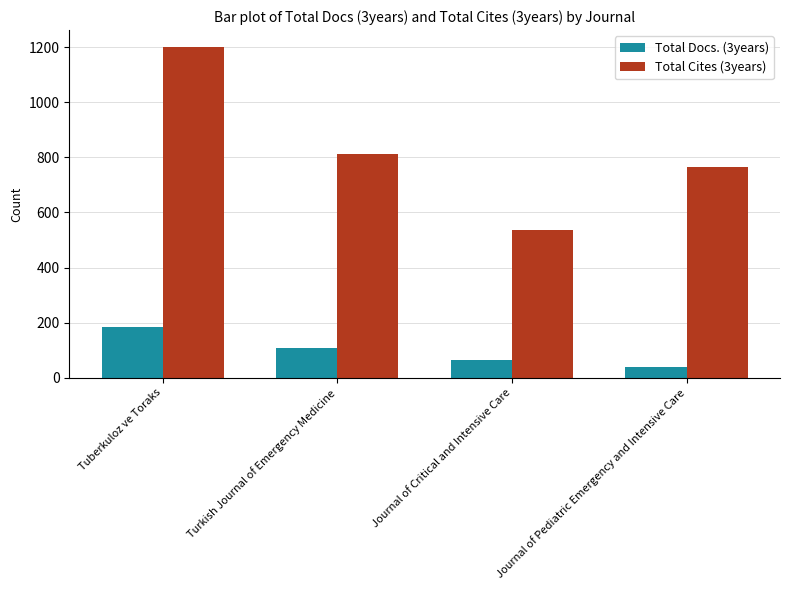

Count the number of data series in this chart.

2